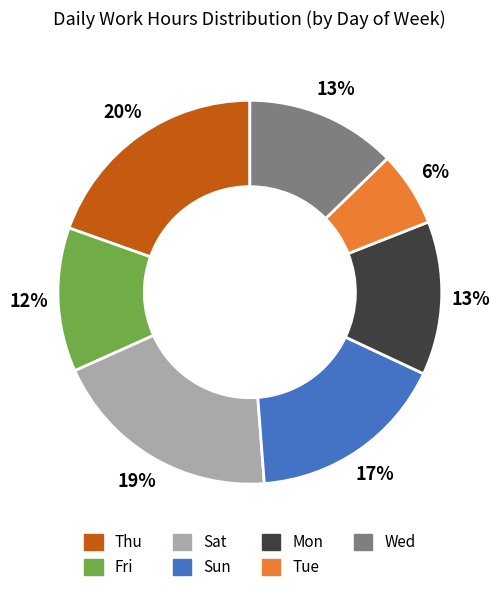

Which has a higher value, Fri or Sat?

Sat